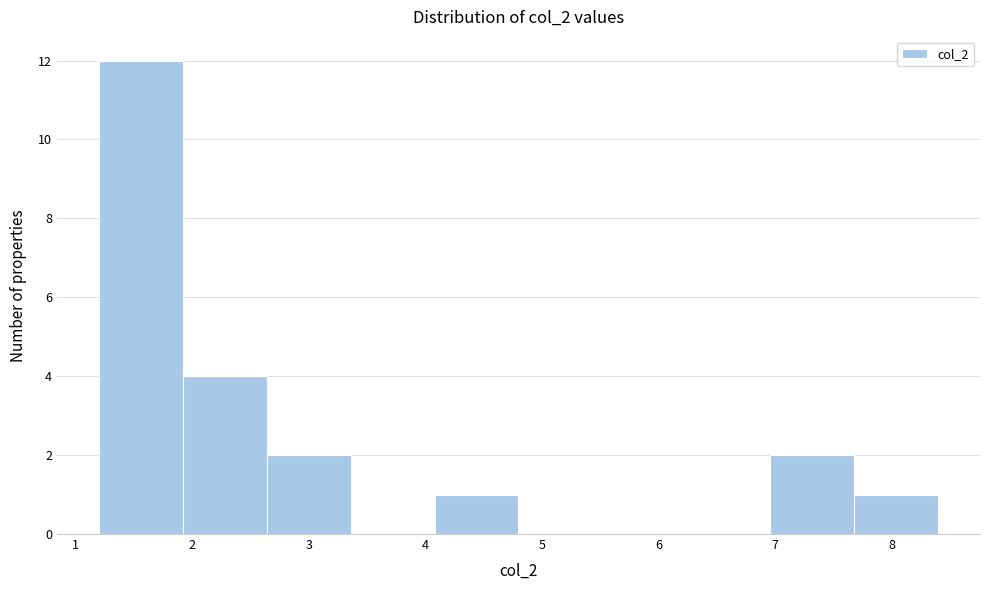

How tall is the bar that spans 7.68 to 8.40 on the x-axis? Neither the bar edges nor the heights are printed on the chart, so give them approximately, as read against the axes.

1